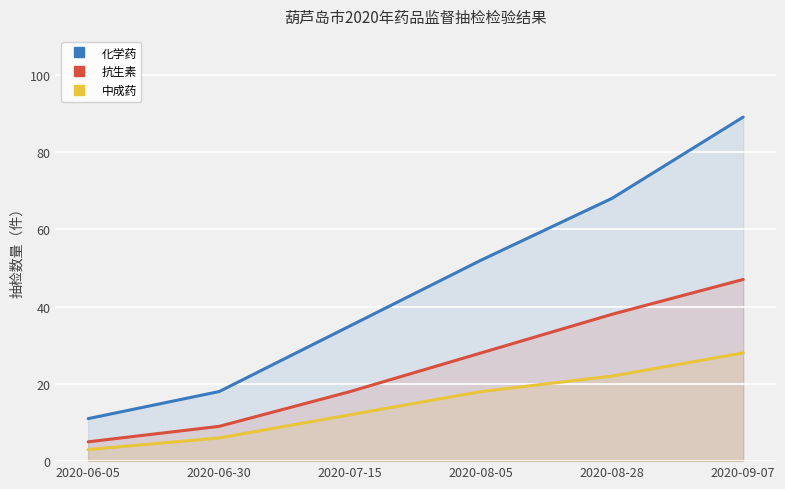

Between 2020-08-28 and 2020-06-30, which is larger?

2020-08-28